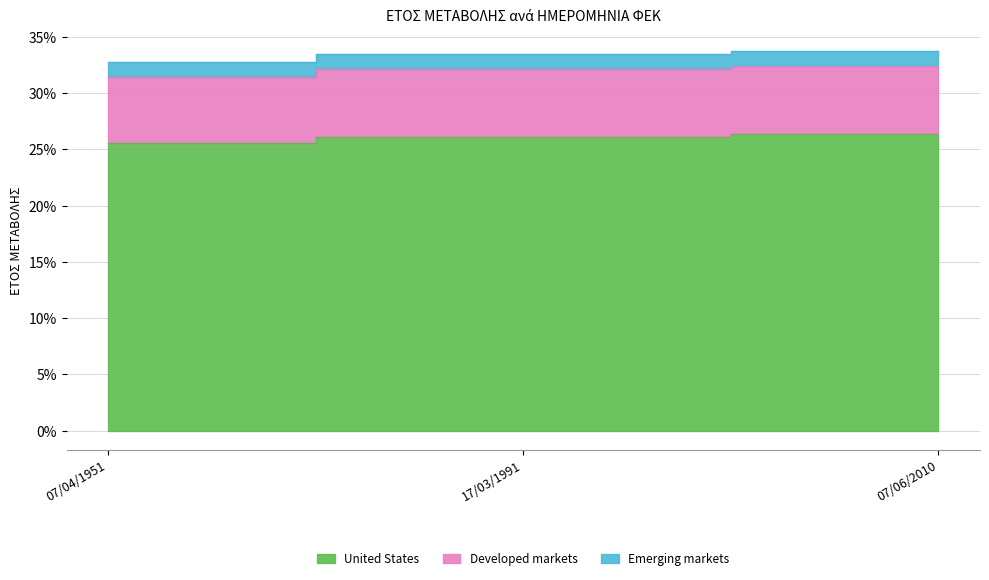

True or false: the data shows 25.6 at 07/04/1951.

True